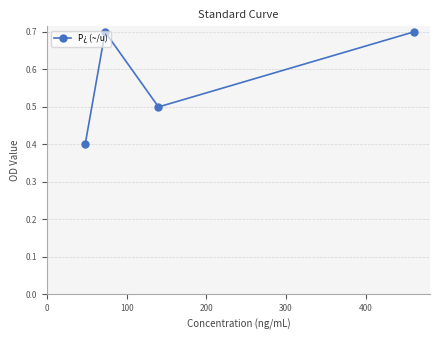

What is the smallest value displayed?

0.4